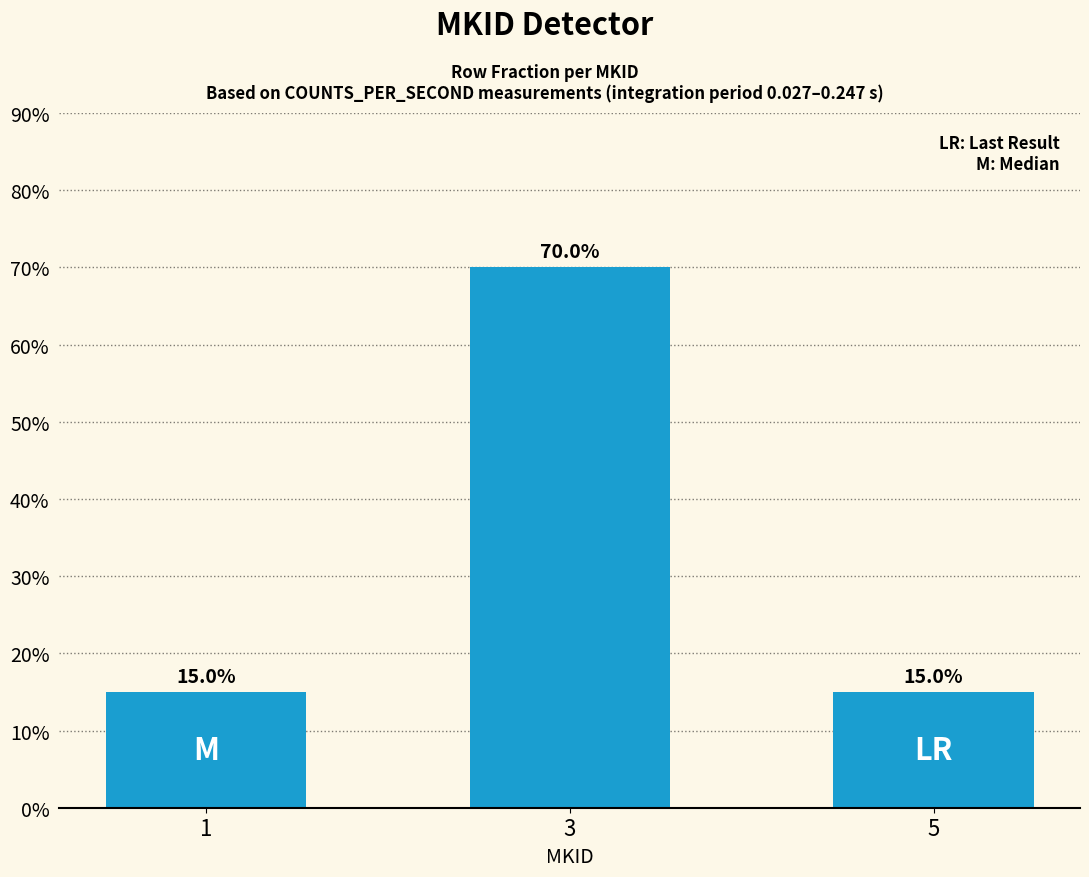

True or false: the data shows 15 at 5.

True